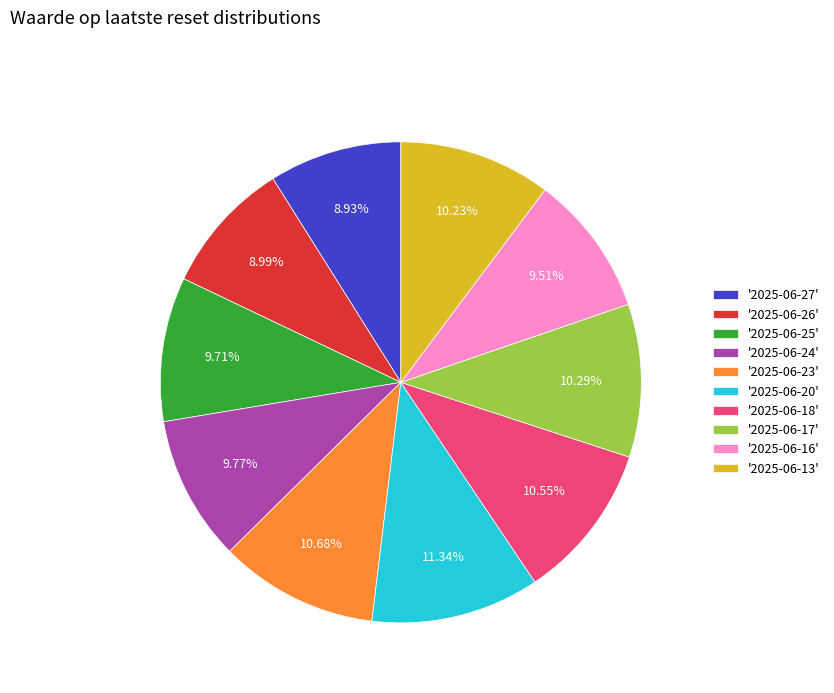

Is '2025-06-24' the majority of the pie?

No